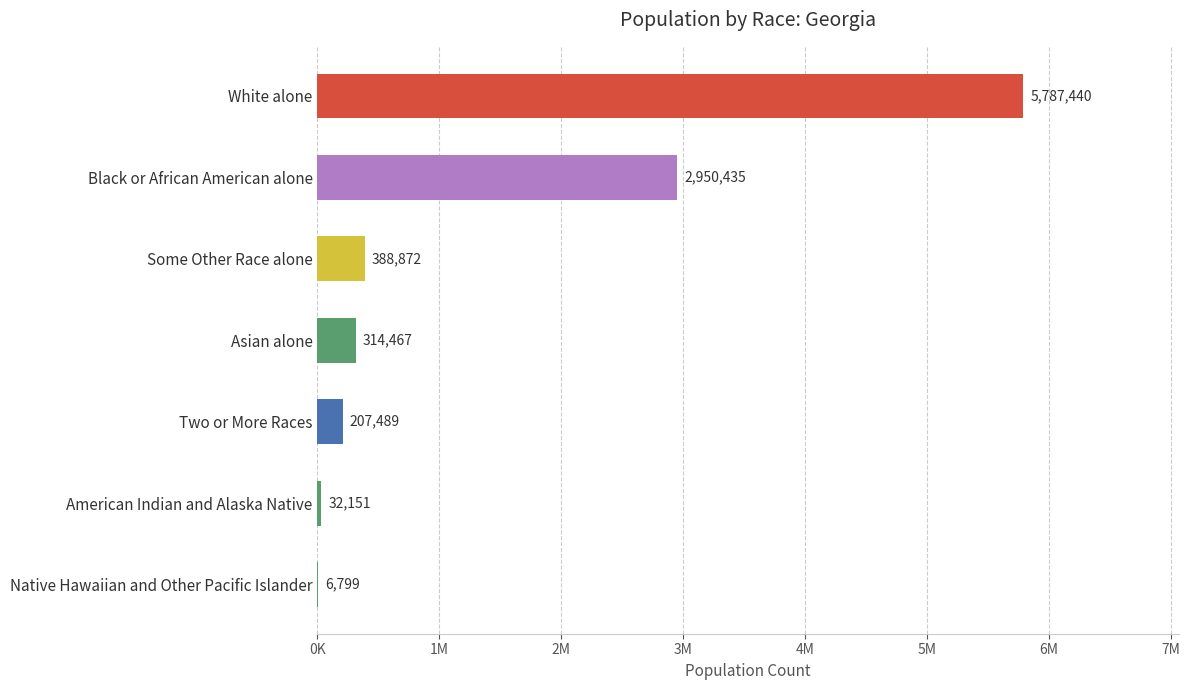

Are the bars horizontal?

Yes